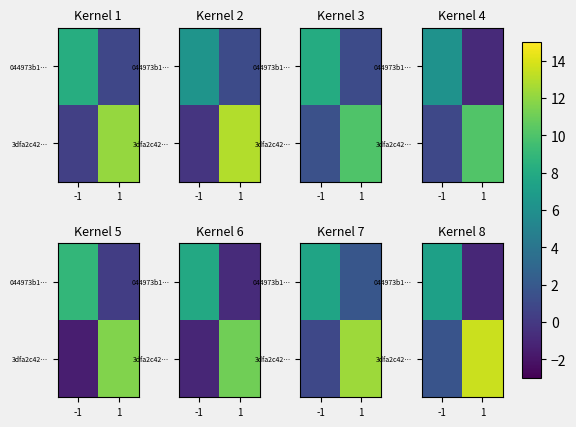

The row_1 series shows 1.7 at -1. True or false?

True